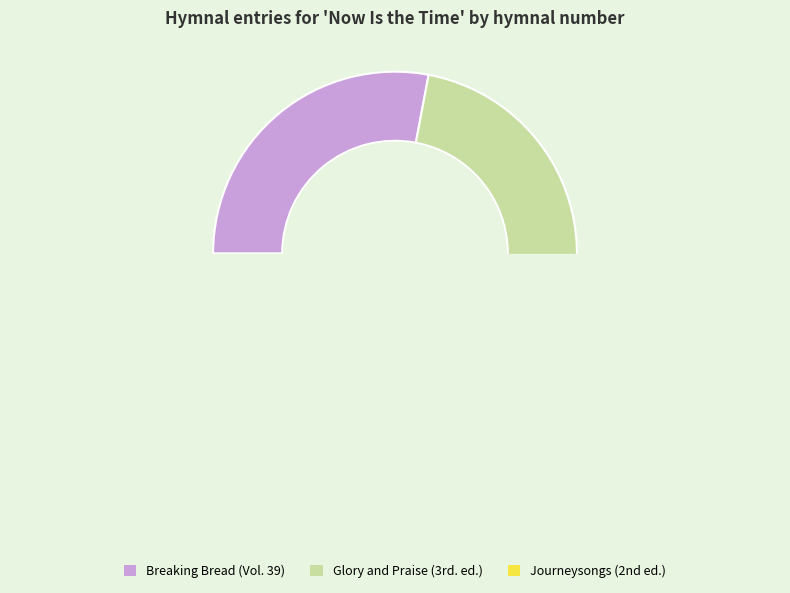

Which slice is the smallest?

Breaking Bread (Vol. 39)